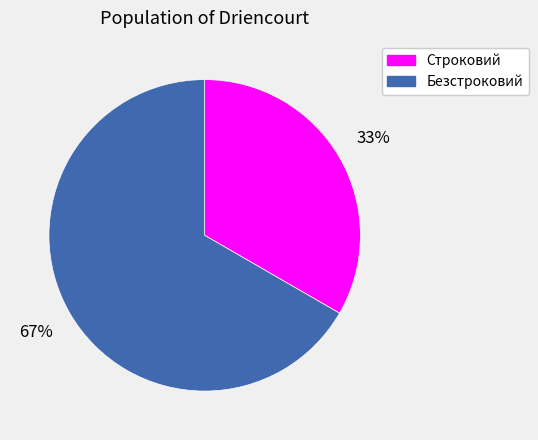

Do Строковий and Безстроковий together represent more than half of the pie?

Yes